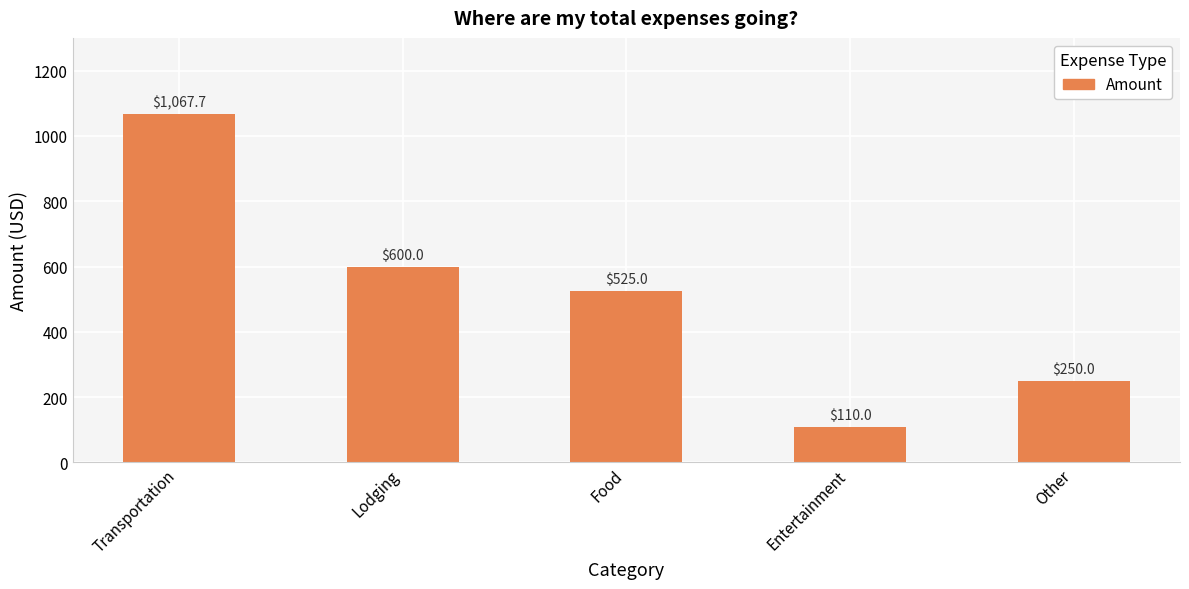

Reading left to right, what are all the values shown in this chart?

1067.7	600.0	525.0	110.0	250.0